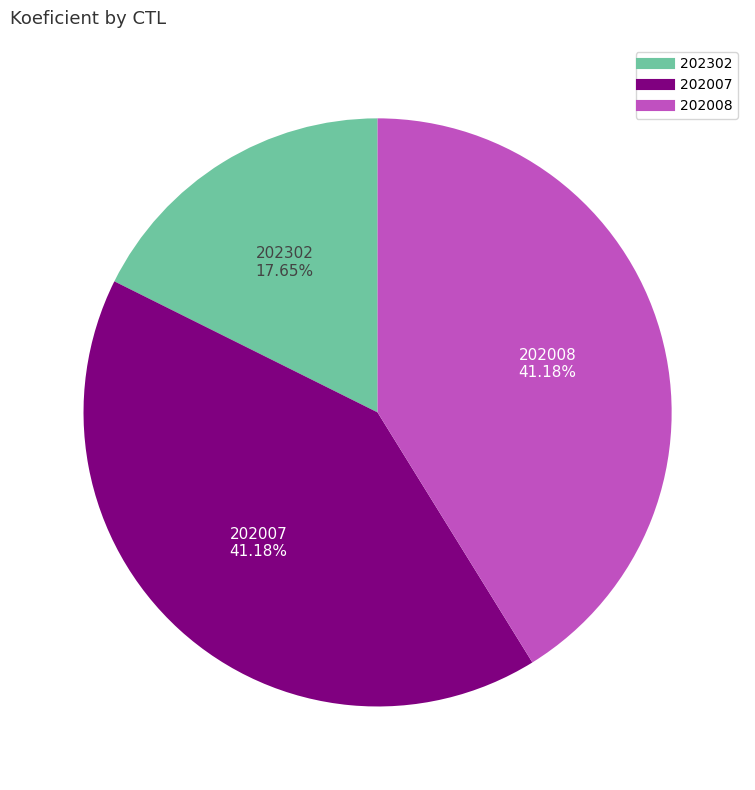

Does any single category account for the majority?

No